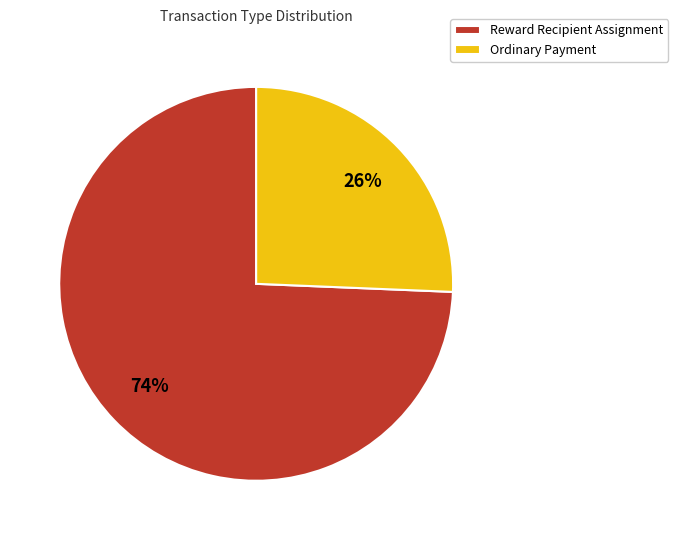

The Reward Recipient Assignment slice represents 67% of the pie. True or false?

False